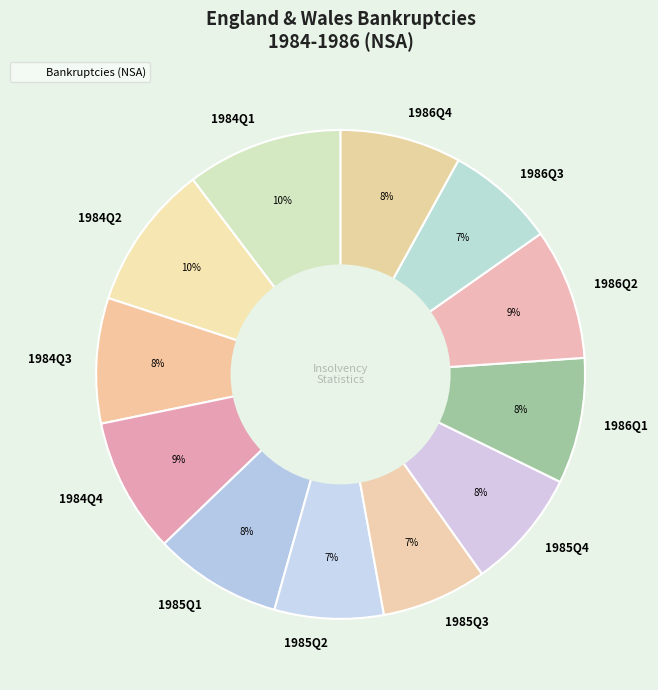

To the nearest percent, what is the difference between the largest and smallest slice percentages?

3%